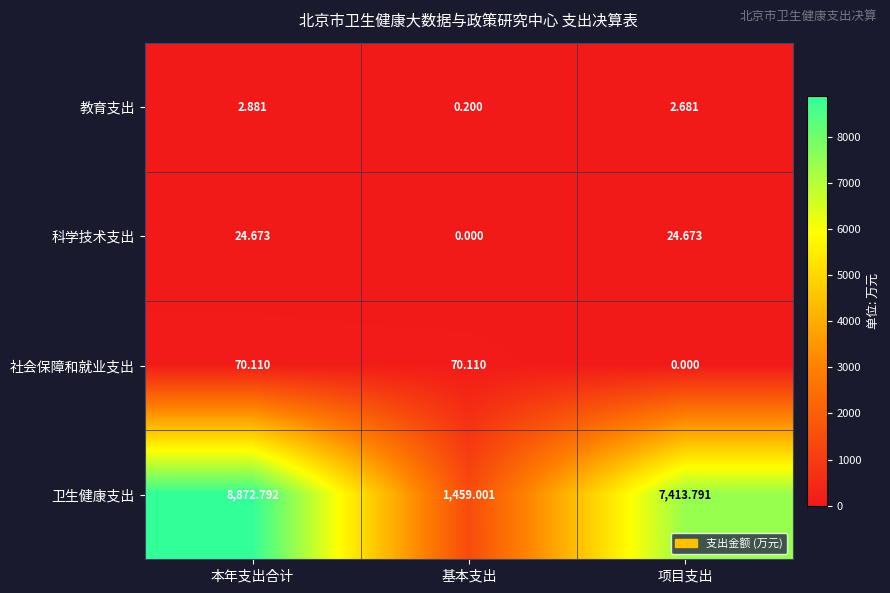

At how many categories does at least one series exceed 7135?

2